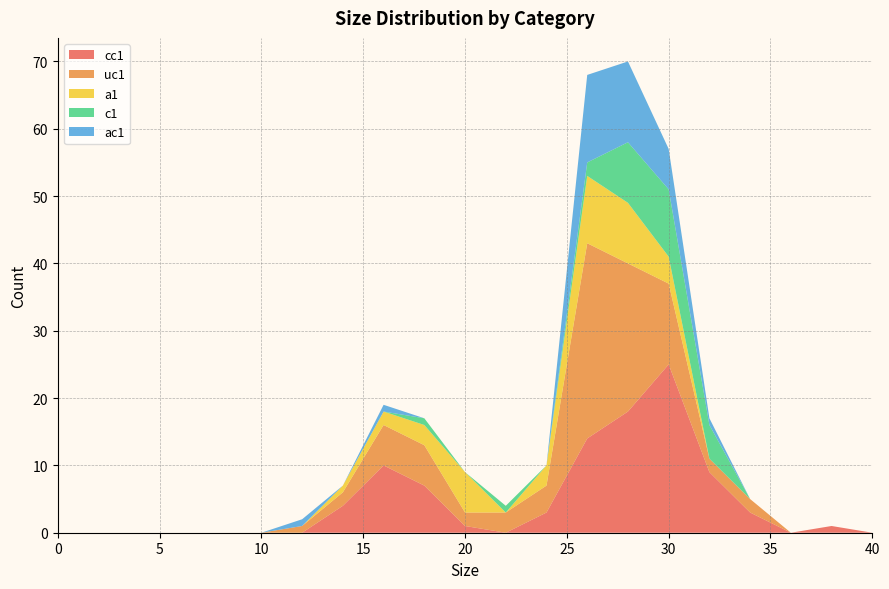

Reading right to left, what are all the values shown in this chart?

cc1: 40=0	38=1	36=0	34=3	32=9	30=25	28=18	26=14	24=3	22=0	20=1	18=7	16=10	14=4	12=0	10=0	8=0	6=0	4=0	2=0	0=0
uc1: 40=0	38=0	36=0	34=2	32=2	30=12	28=22	26=29	24=4	22=3	20=2	18=6	16=6	14=2	12=1	10=0	8=0	6=0	4=0	2=0	0=0
a1: 40=0	38=0	36=0	34=0	32=0	30=4	28=9	26=10	24=3	22=0	20=6	18=3	16=2	14=1	12=0	10=0	8=0	6=0	4=0	2=0	0=0
c1: 40=0	38=0	36=0	34=0	32=5	30=10	28=9	26=2	24=0	22=1	20=0	18=1	16=0	14=0	12=0	10=0	8=0	6=0	4=0	2=0	0=0
ac1: 40=0	38=0	36=0	34=0	32=1	30=6	28=12	26=13	24=0	22=0	20=0	18=0	16=1	14=0	12=1	10=0	8=0	6=0	4=0	2=0	0=0